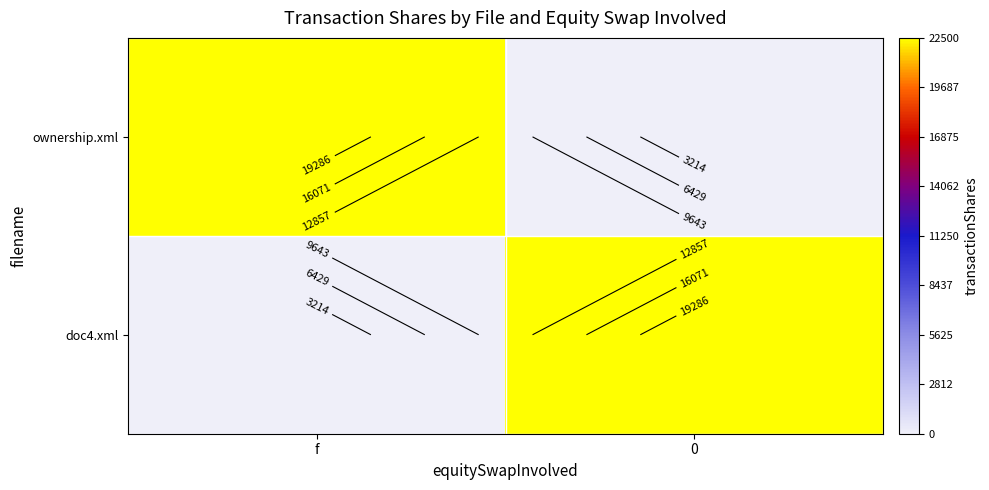

What is the maximum value for doc4.xml?

22500